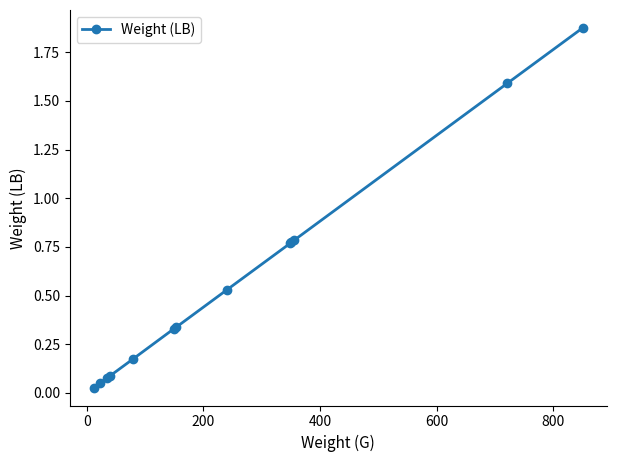

What is the sum of all values?

7.4